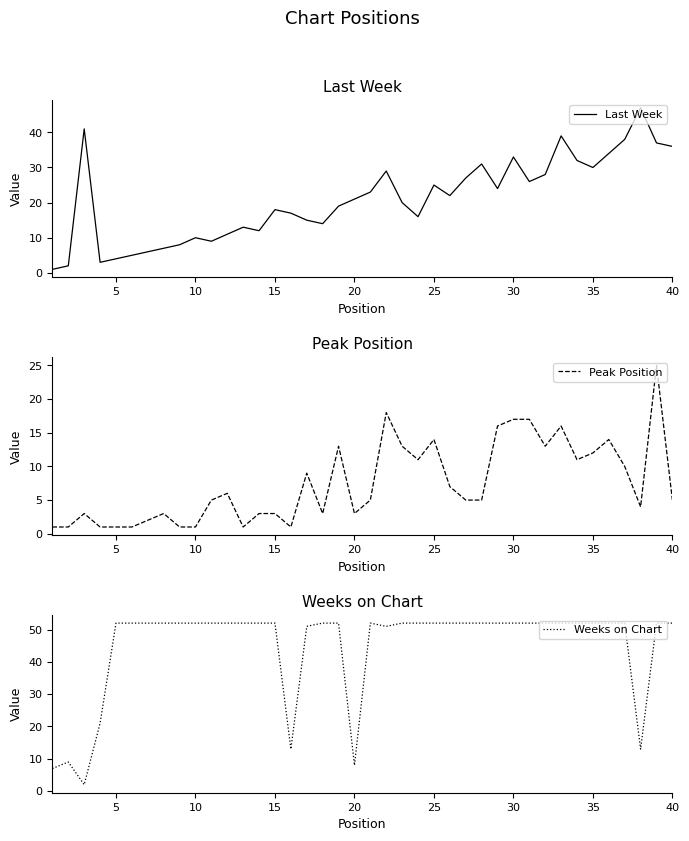

Is the value of Weeks on Chart at 0 greater than the value of Last Week at 13?

No